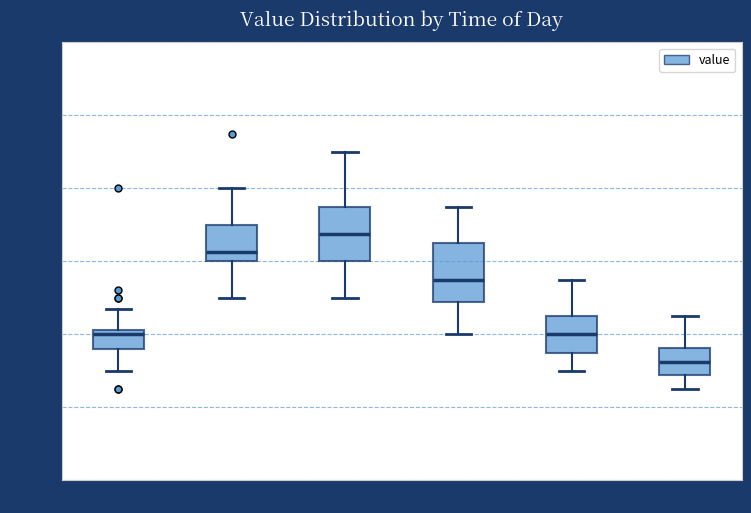

Reading left to right, read every box against the y-axis: the position of its median line, the range the box covers, and the ends of its whiskers. The values are not printed on the chart, so give them approximately, as read against the axis.

00:00-04:00: median 0.40, box 0.36 to 0.42, whiskers 0.30 to 0.48
04:00-08:00: median 0.62, box 0.60 to 0.70, whiskers 0.50 to 0.80
08:00-12:00: median 0.68, box 0.60 to 0.76, whiskers 0.50 to 0.90
12:00-16:00: median 0.56, box 0.48 to 0.66, whiskers 0.40 to 0.76
16:00-20:00: median 0.40, box 0.36 to 0.46, whiskers 0.30 to 0.56
20:00-24:00: median 0.32, box 0.28 to 0.36, whiskers 0.26 to 0.46